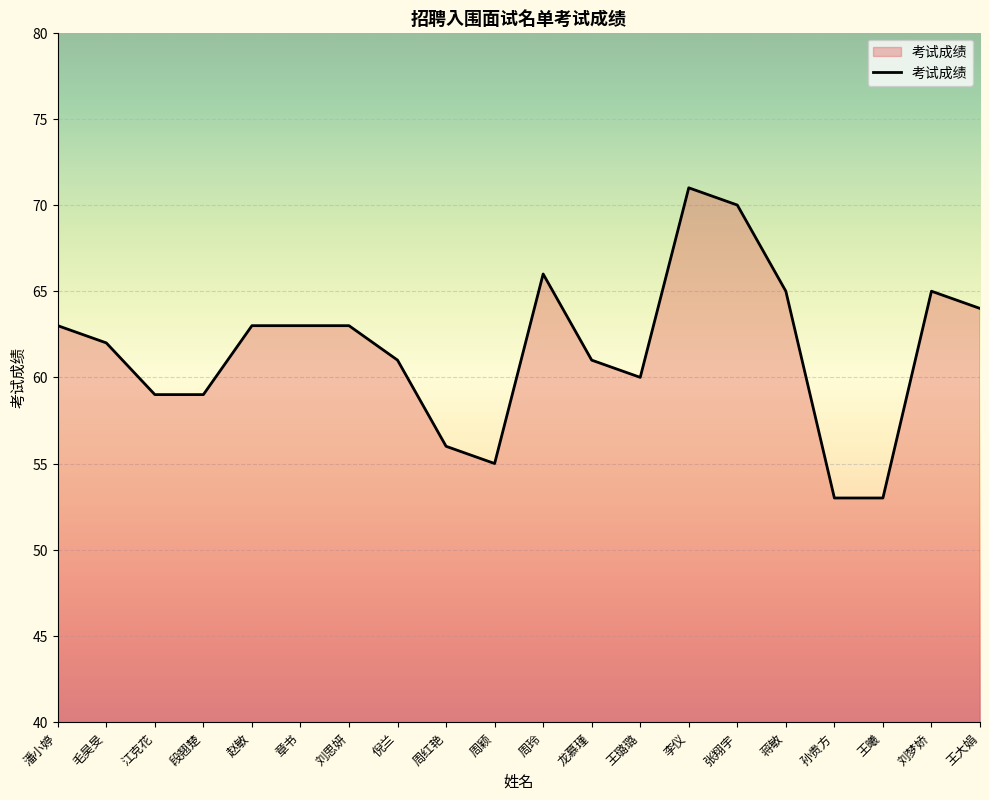

What is the maximum value shown in the chart?

71